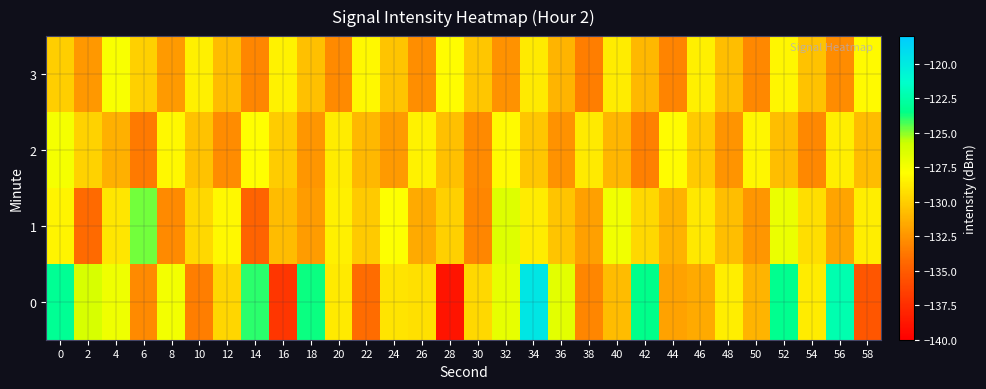

Reading left to right, transcribe all the data shown in this chart.

0: 0=-123.1	2=-126.2	4=-127.2	6=-132.9	8=-127.4	10=-133.4	12=-129.6	14=-124.0	16=-137.1	18=-123.6	20=-128.8	22=-134.2	24=-129.0	26=-129.2	28=-138.9	30=-129.6	32=-126.9	34=-119.8	36=-126.7	38=-133.1	40=-130.8	42=-123.4	44=-131.9	46=-131.6	48=-128.6	50=-131.1	52=-123.3	54=-128.7	56=-122.2	58=-135.3
1: 0=-128.3	2=-134.3	4=-128.9	6=-124.8	8=-132.9	10=-129.5	12=-128.2	14=-134.6	16=-130.8	18=-132.1	20=-128.5	22=-130.2	24=-127.8	26=-131.5	28=-129.9	30=-133.1	32=-126.5	34=-128.7	36=-130.4	38=-132.0	40=-127.3	42=-129.6	44=-131.2	46=-128.9	48=-130.7	50=-132.4	52=-127.1	54=-129.3	56=-131.8	58=-128.6
2: 0=-127.5	2=-129.8	4=-131.3	6=-133.6	8=-128.2	10=-130.5	12=-132.8	14=-127.9	16=-130.1	18=-132.4	20=-128.7	22=-130.9	24=-132.2	26=-128.4	28=-130.6	30=-132.9	32=-128.1	34=-130.3	36=-132.6	38=-128.8	40=-131.0	42=-133.3	44=-128.0	46=-130.2	48=-132.5	50=-128.3	52=-130.7	54=-133.0	56=-128.6	58=-130.8
3: 0=-130.0	2=-132.3	4=-127.7	6=-129.9	8=-132.2	10=-128.5	12=-130.8	14=-133.1	16=-128.4	18=-130.6	20=-132.9	22=-128.2	24=-130.4	26=-132.7	28=-128.0	30=-130.3	32=-132.6	34=-128.8	36=-131.1	38=-133.4	40=-128.7	42=-130.9	44=-133.2	46=-128.5	48=-130.7	50=-133.0	52=-128.3	54=-130.5	56=-132.8	58=-128.1